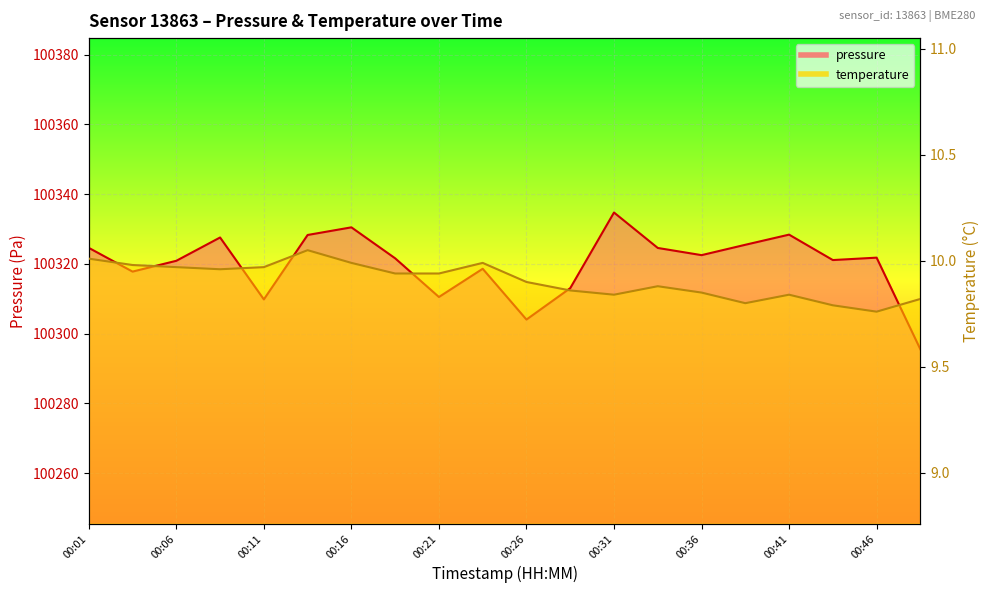

What are all the series names shown in the legend?

pressure, temperature